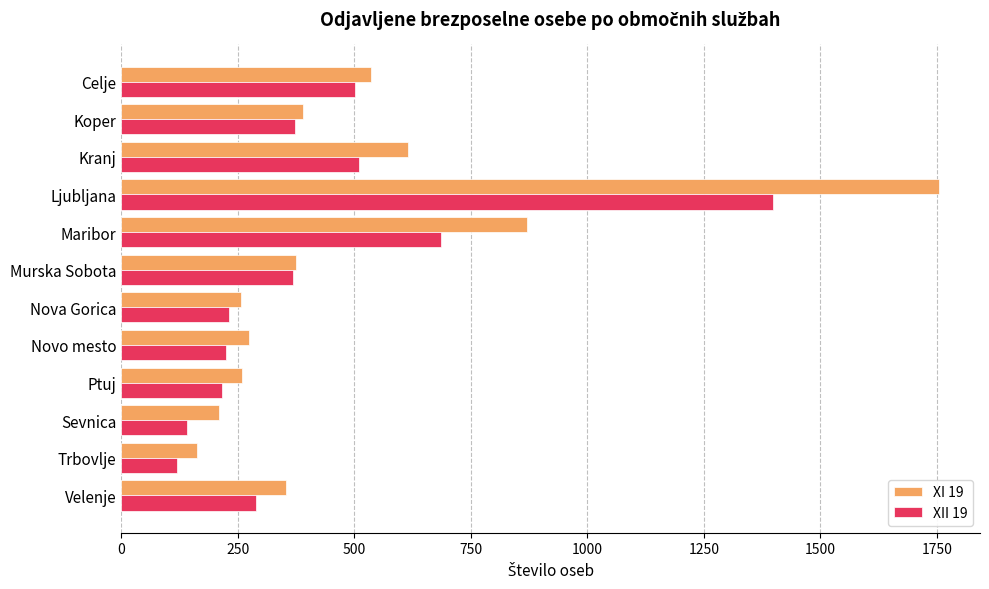

Is it true that XI 19 equals 209 at Sevnica?

True